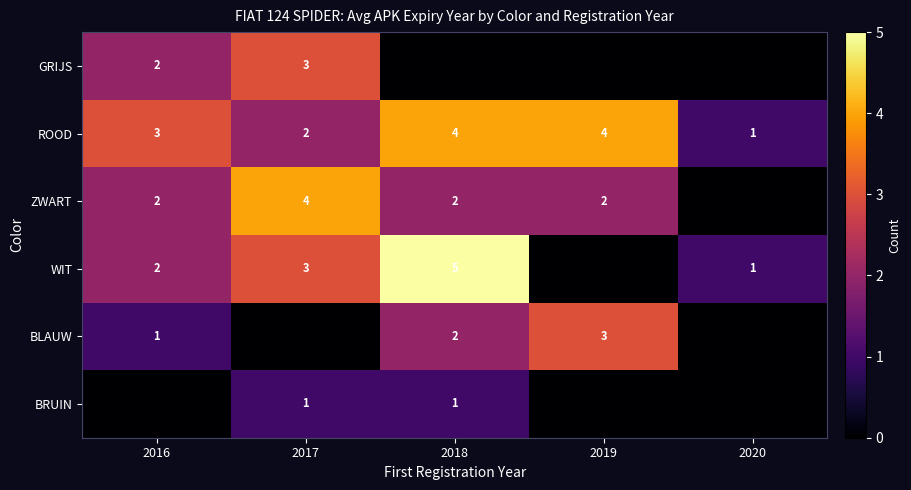

Is it true that ZWART equals 2 at 2018?

True